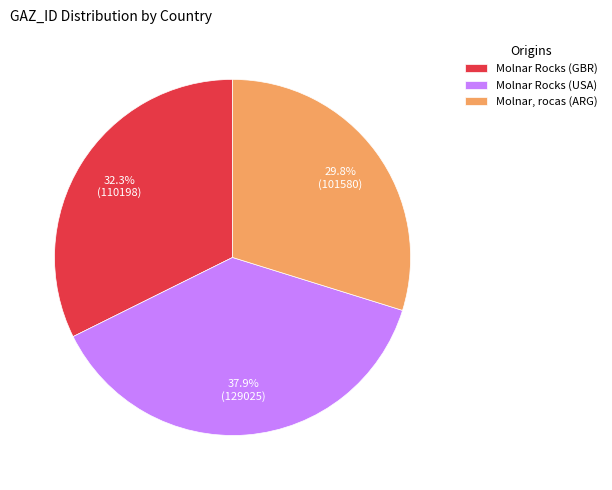

How much of the chart is everything except Molnar, rocas (ARG)?

70.2%